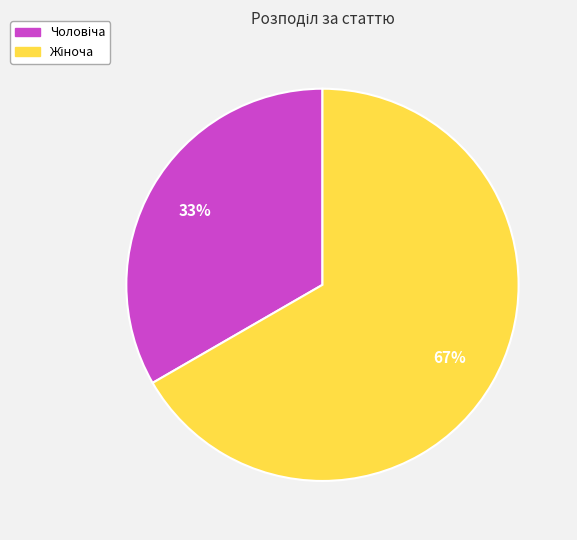

To the nearest percent, what is the average slice percentage?

50%